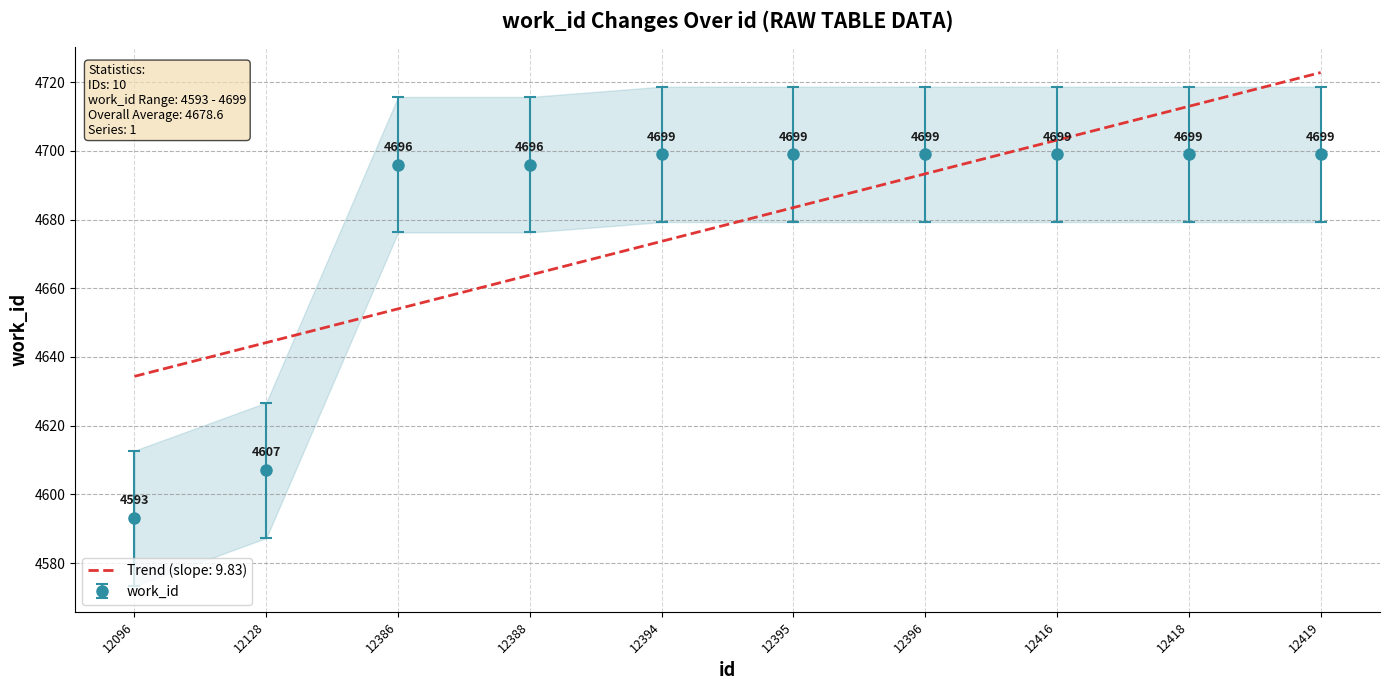

Is this an area chart (filled region under the line)?

No